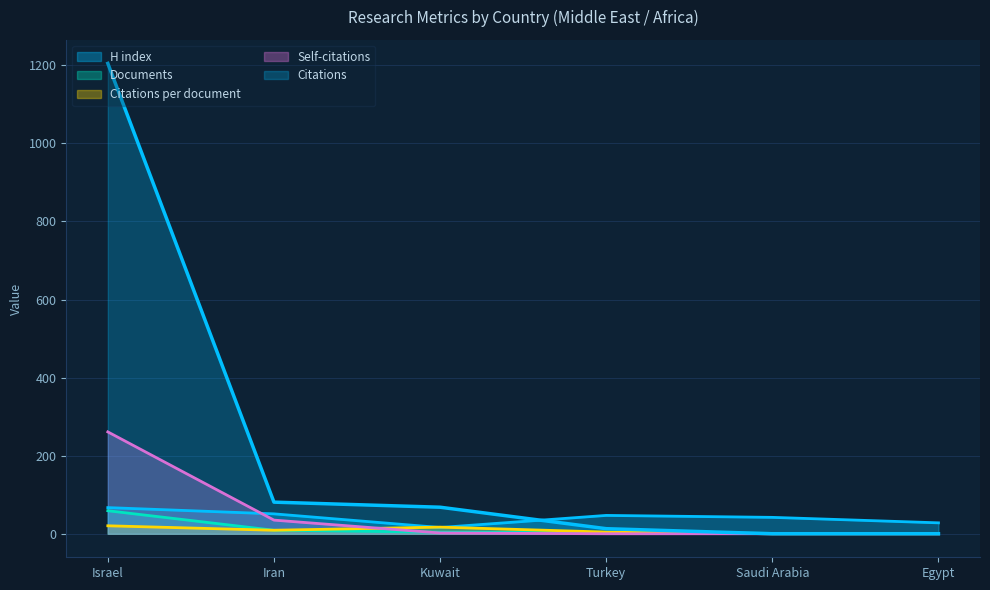

What is the greatest value displayed?

1205.0